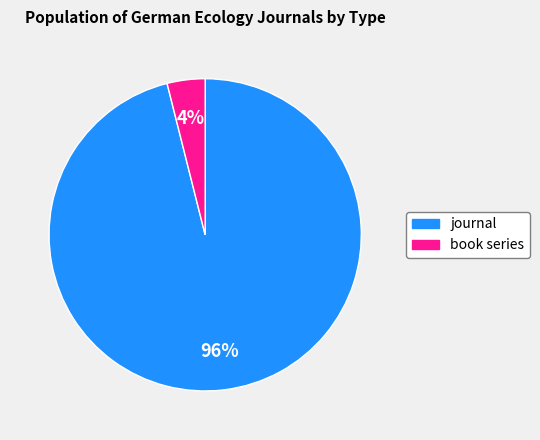

To the nearest percent, what is the difference between the largest and smallest slice percentages?

92%